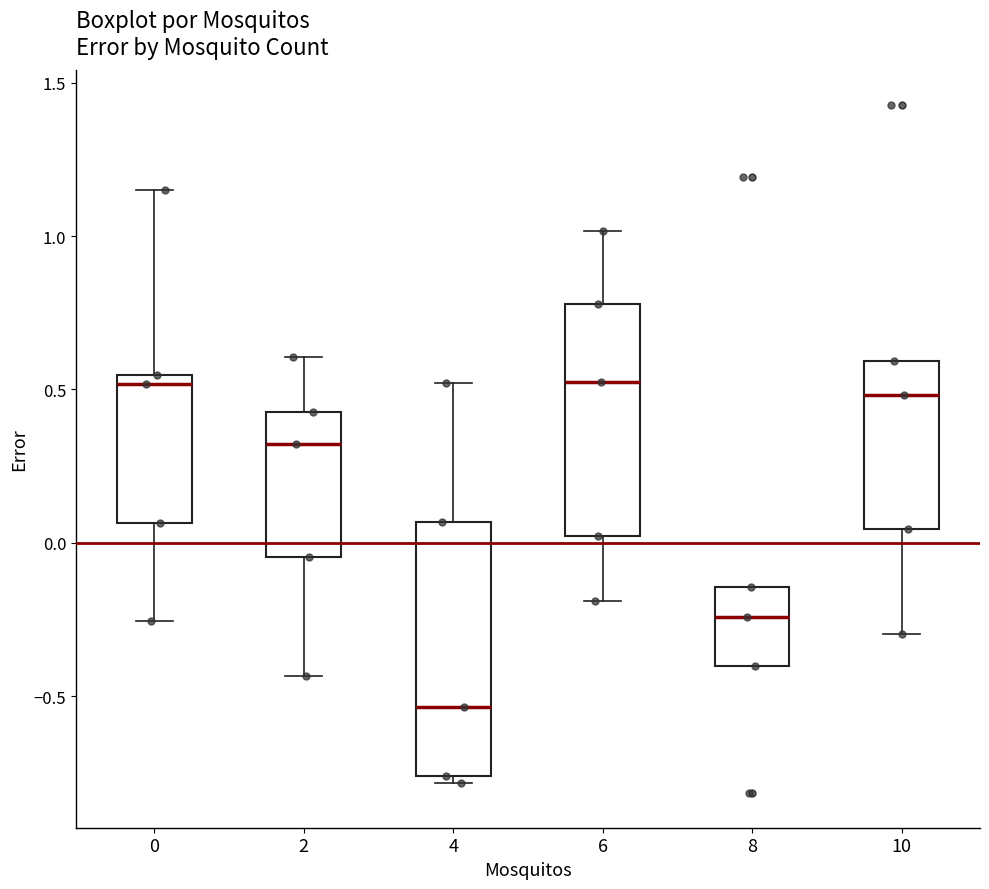

Where does the lower whisker of the box at x = 0 end on the y-axis? The values are not printed on the chart, so give them approximately, as read against the axis.

-0.25